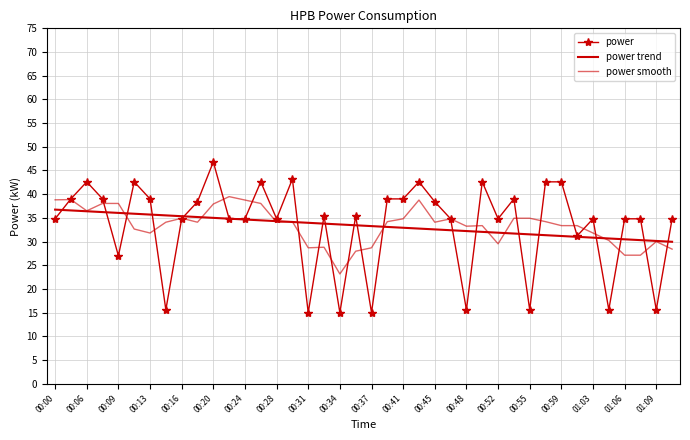

Which series has the largest range (max minus min)?

power